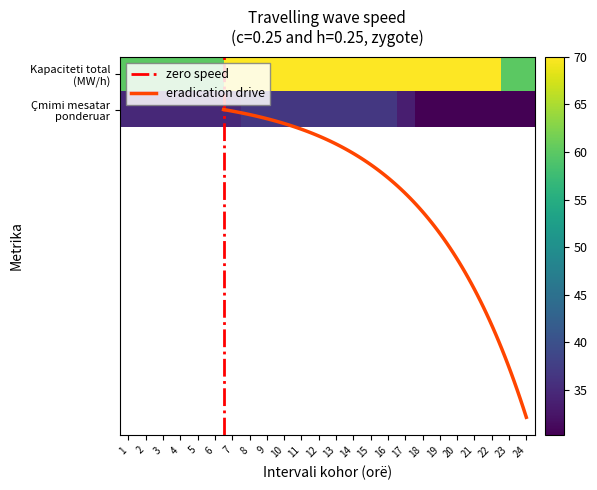

At which label does Çmimi mesatar i ponderuar reach its peak?

8